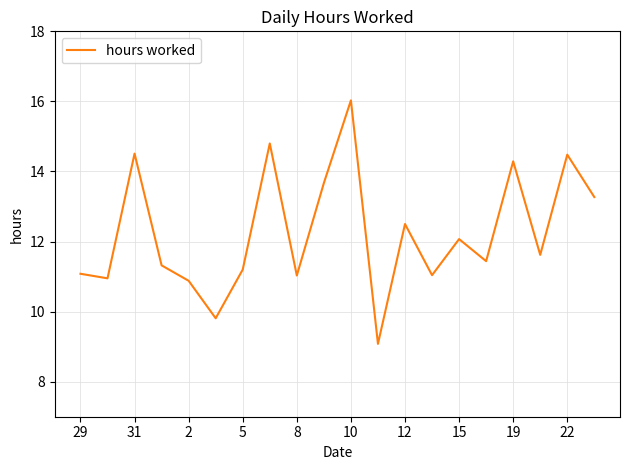

What is the smallest value displayed?

9.1